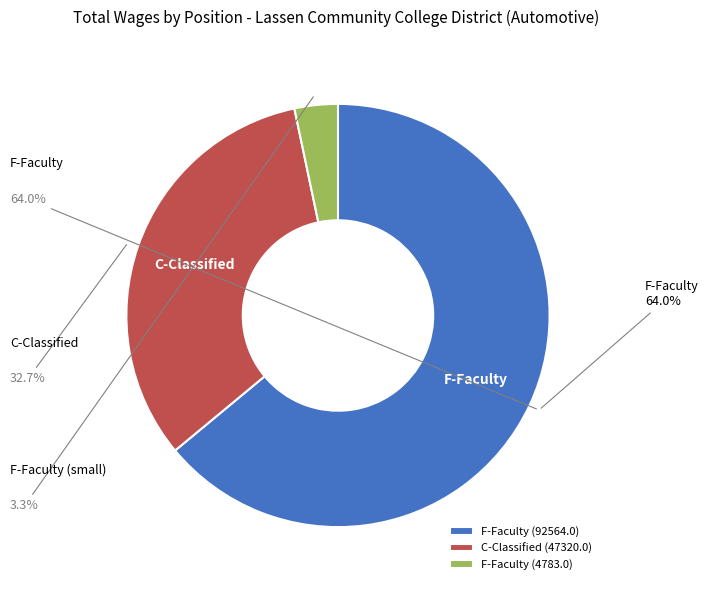

To the nearest percent, what is the combined percentage of C-Classified (47320) and F-Faculty (92564)?

97%